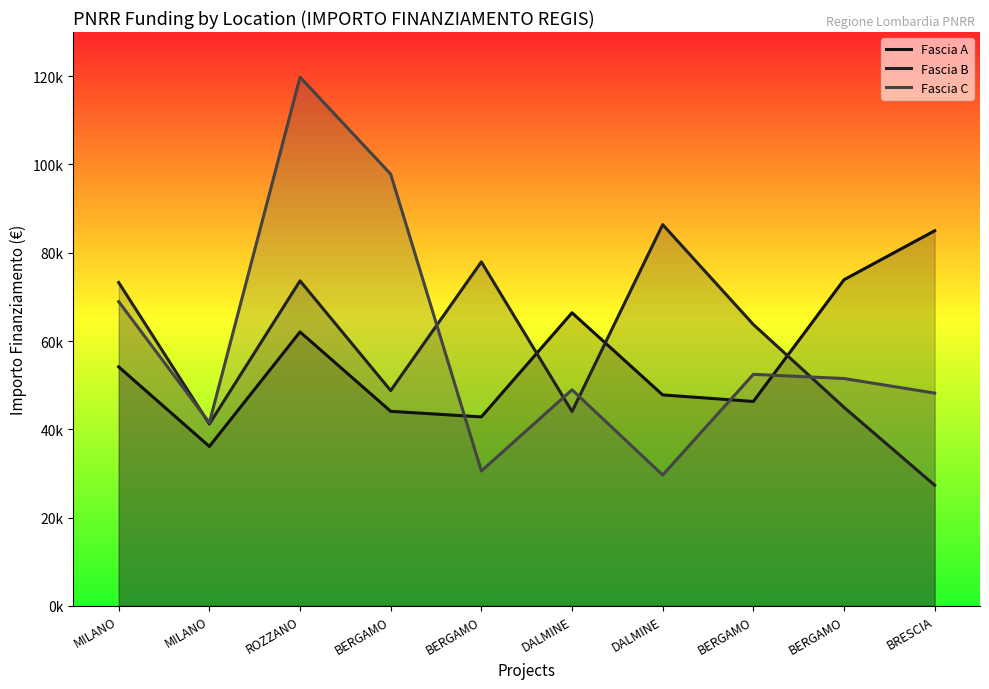

Where is the first local minimum for Fascia C?

MILANO